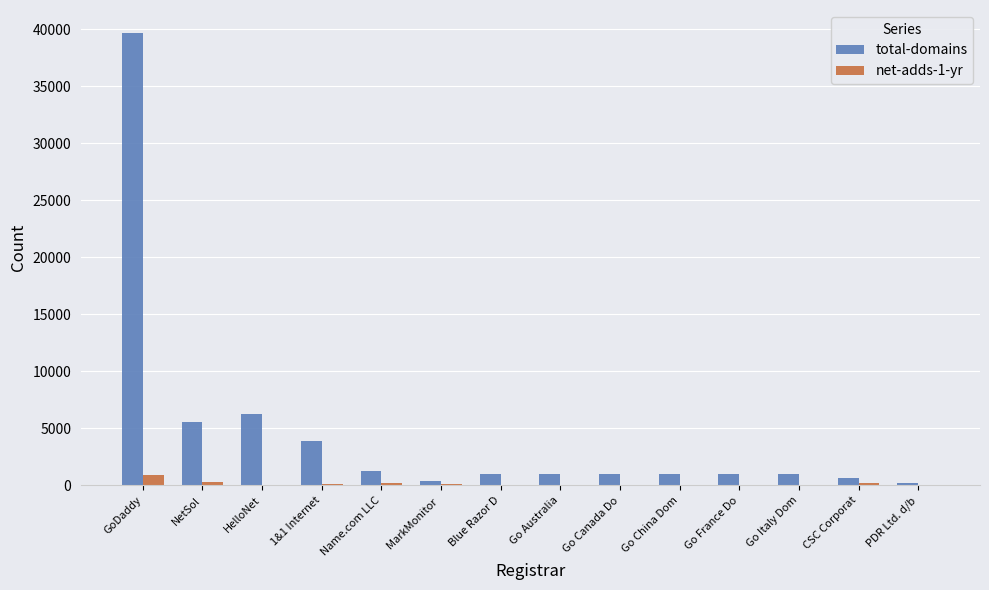

Which series has the largest total across all categories?

total-domains